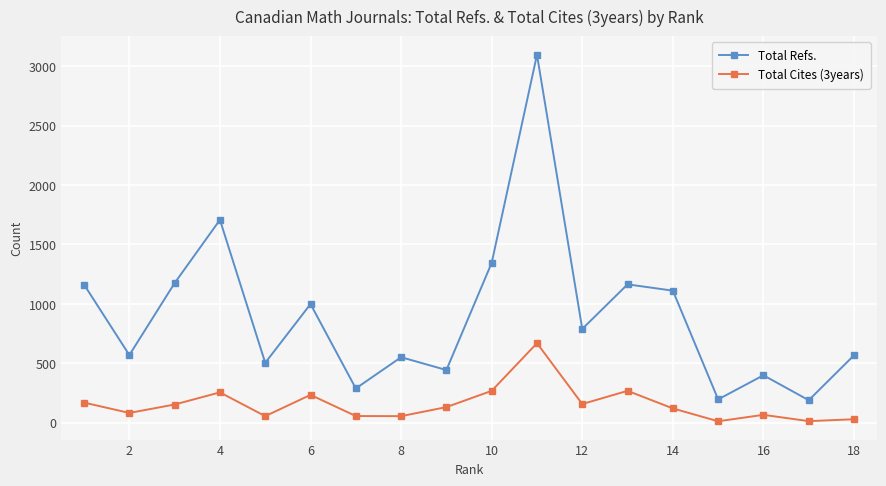

List the series in order of their peak value, lowest first.

Total Cites (3years), Total Refs.